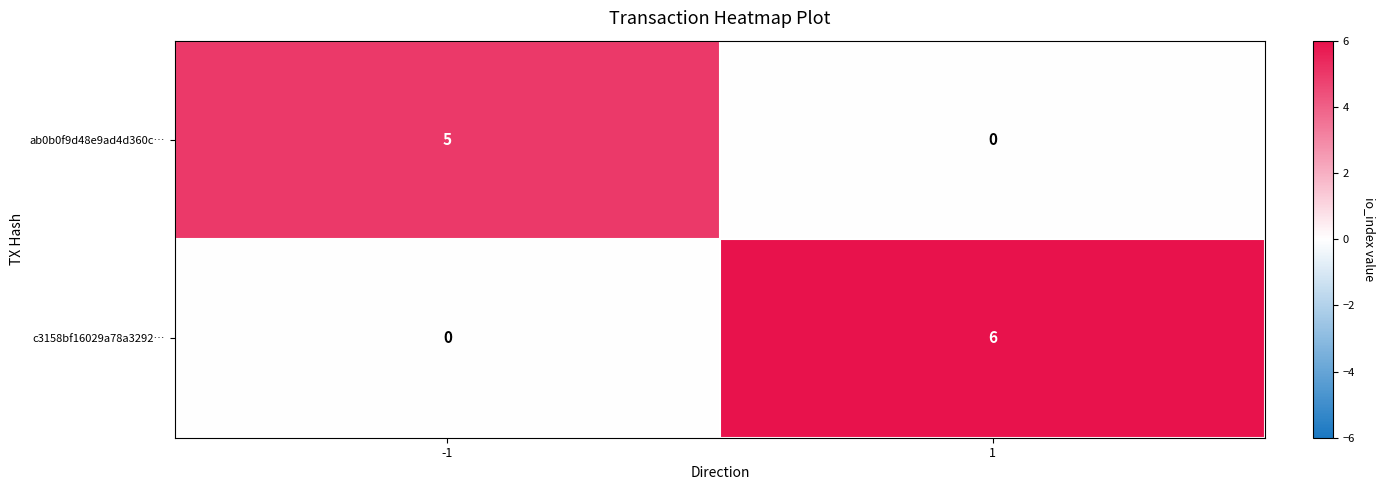

Read the ab0b0f9d48e9ad4d360c… value at -1.

5